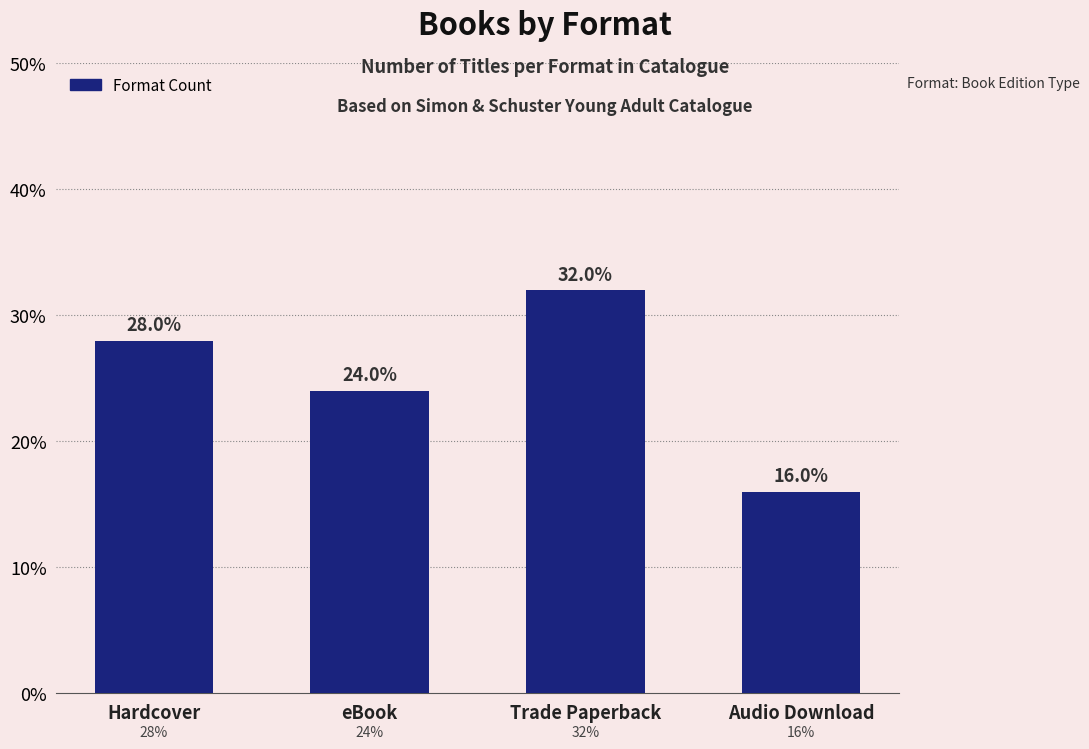

What is the difference between the values at Trade Paperback and Hardcover?

4.0